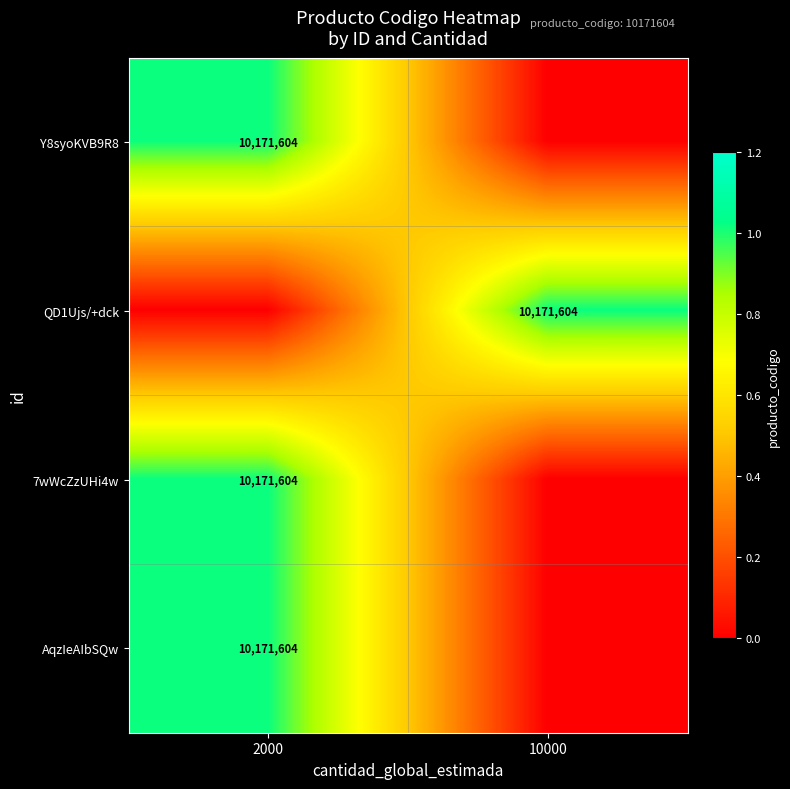

The value of AqzIeAIbSQw at 2000 is 13921542. True or false?

False